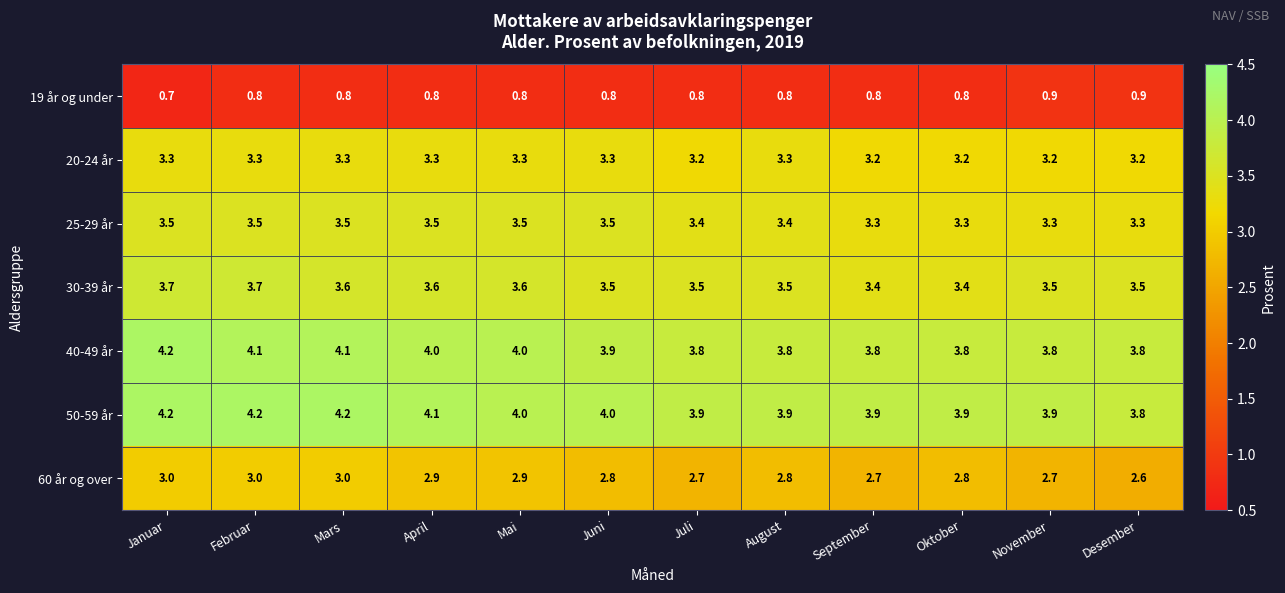

Which series has the largest total across all categories?

50-59 år